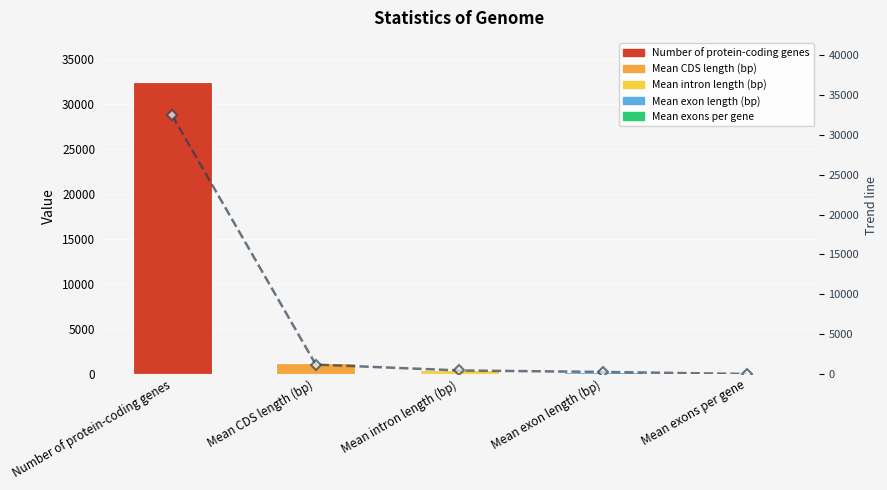

What is the average value?

6868.9